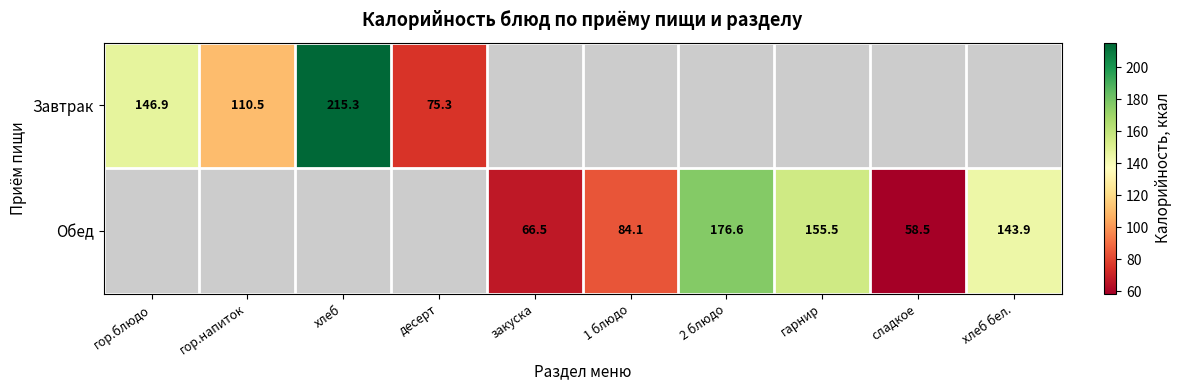

Which category has the highest value across all series?

хлеб